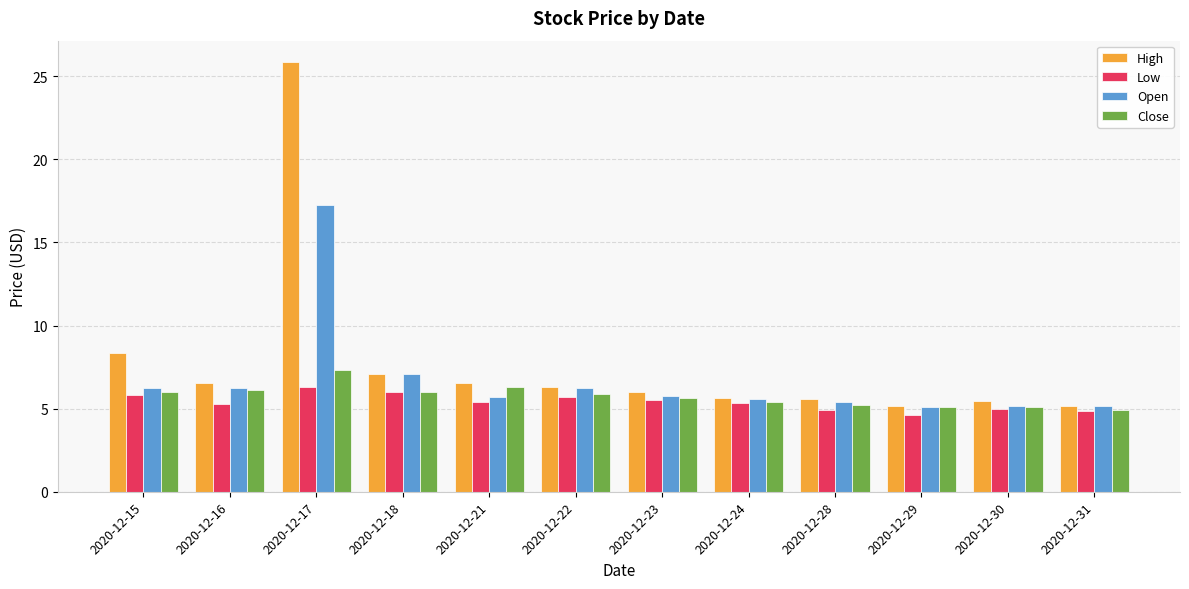

True or false: Close has a value of 6.0 at 2020-12-15.

True